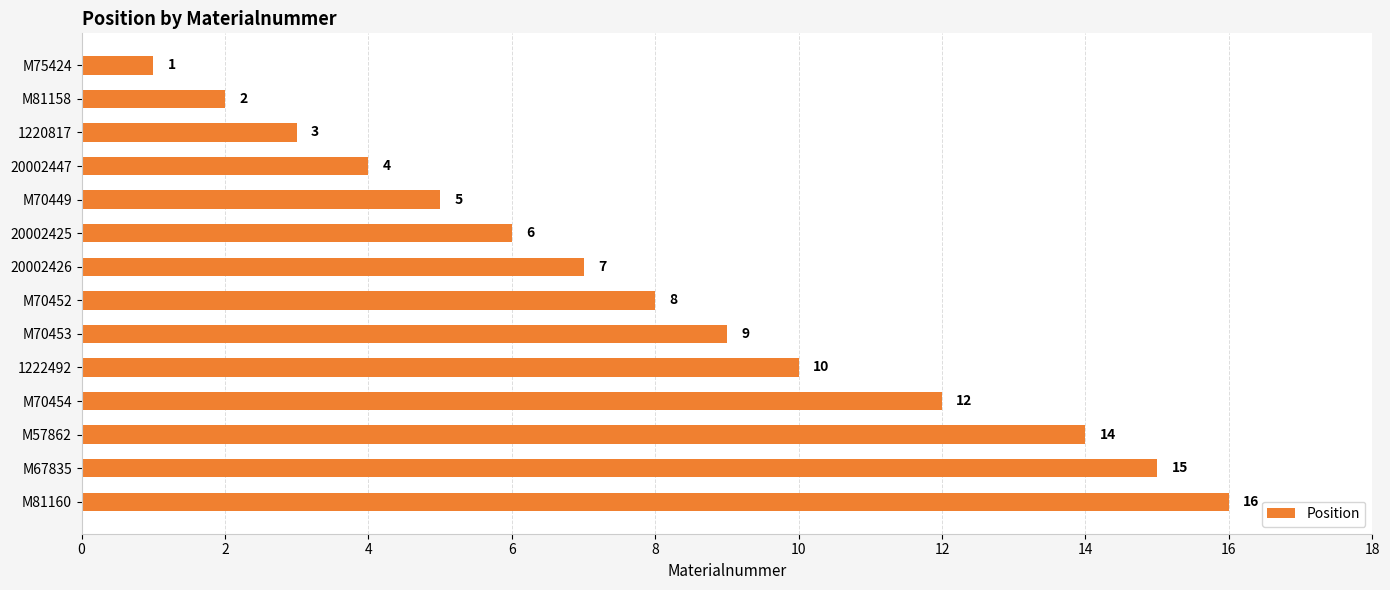

List the labels in order of value, smallest first.

M75424, M81158, 1220817, 20002447, M70449, 20002425, 20002426, M70452, M70453, 1222492, M70454, M57862, M67835, M81160